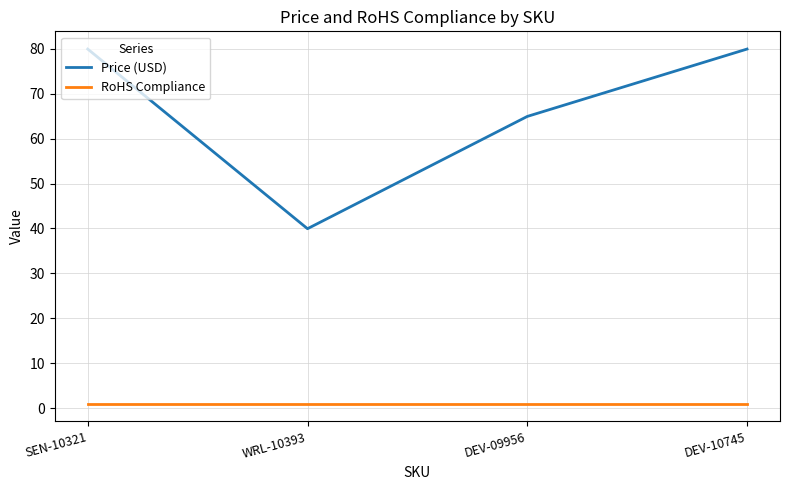

What is the minimum value shown in the chart?

1.0